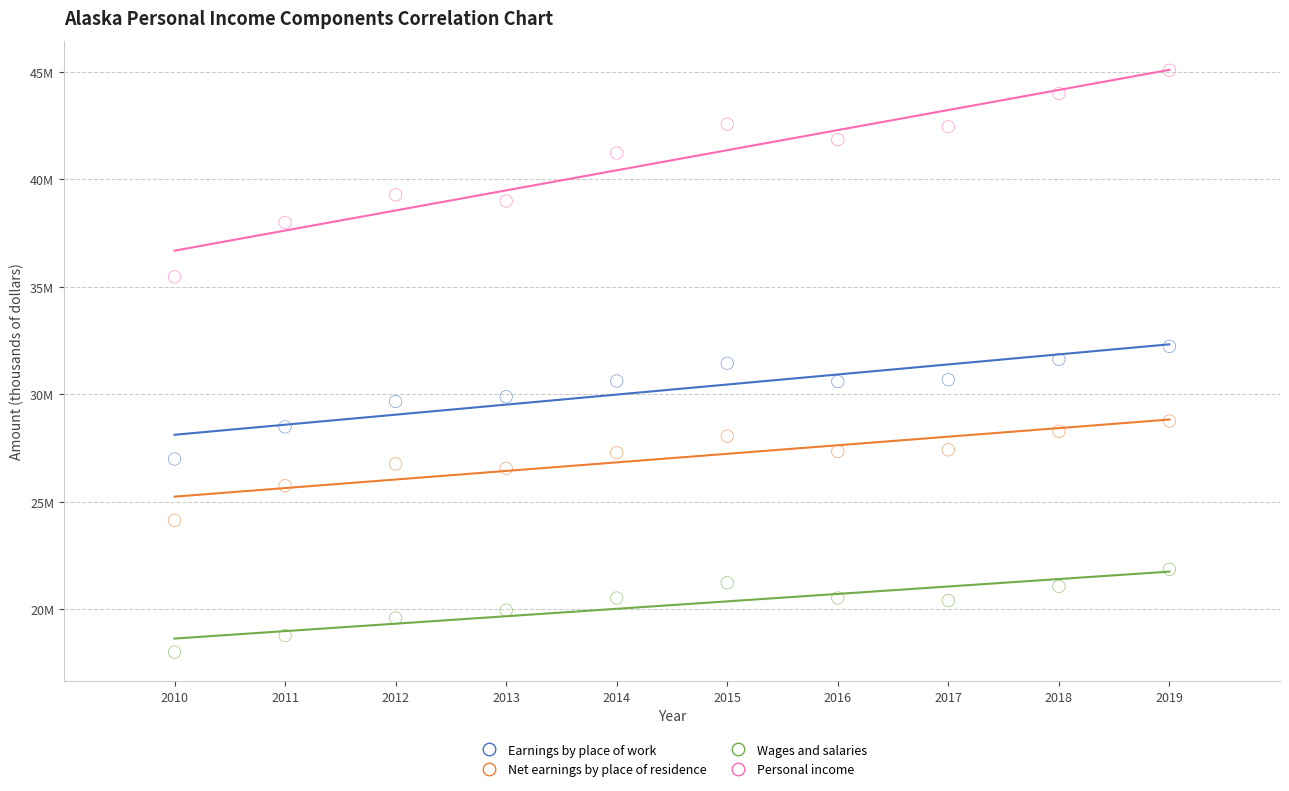

Which series has the largest Y range (max minus min)?

Personal income